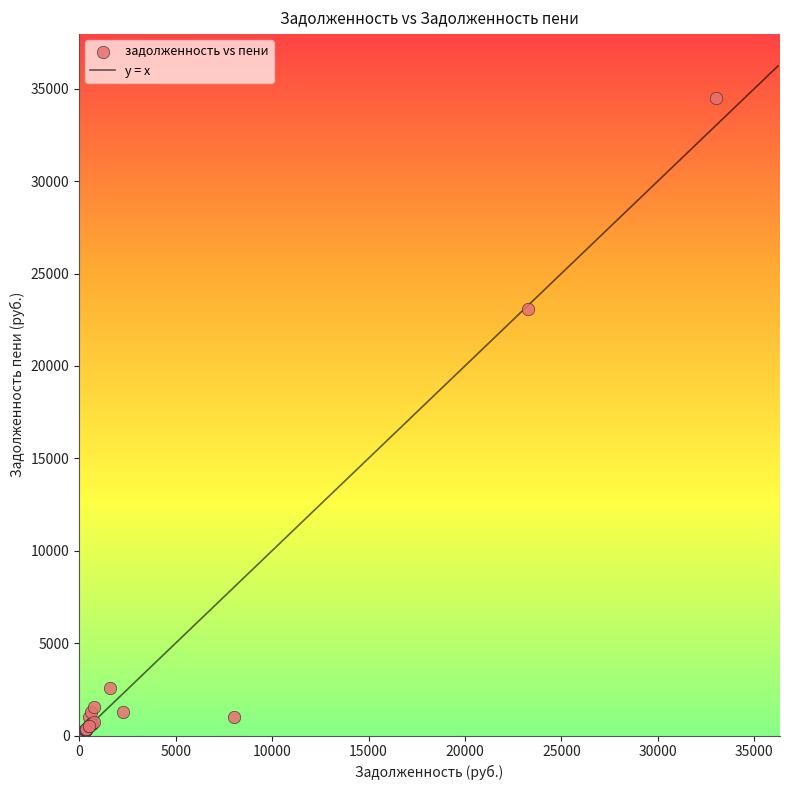

What Y value in the scatter plot is closest to 17413?

23093.4